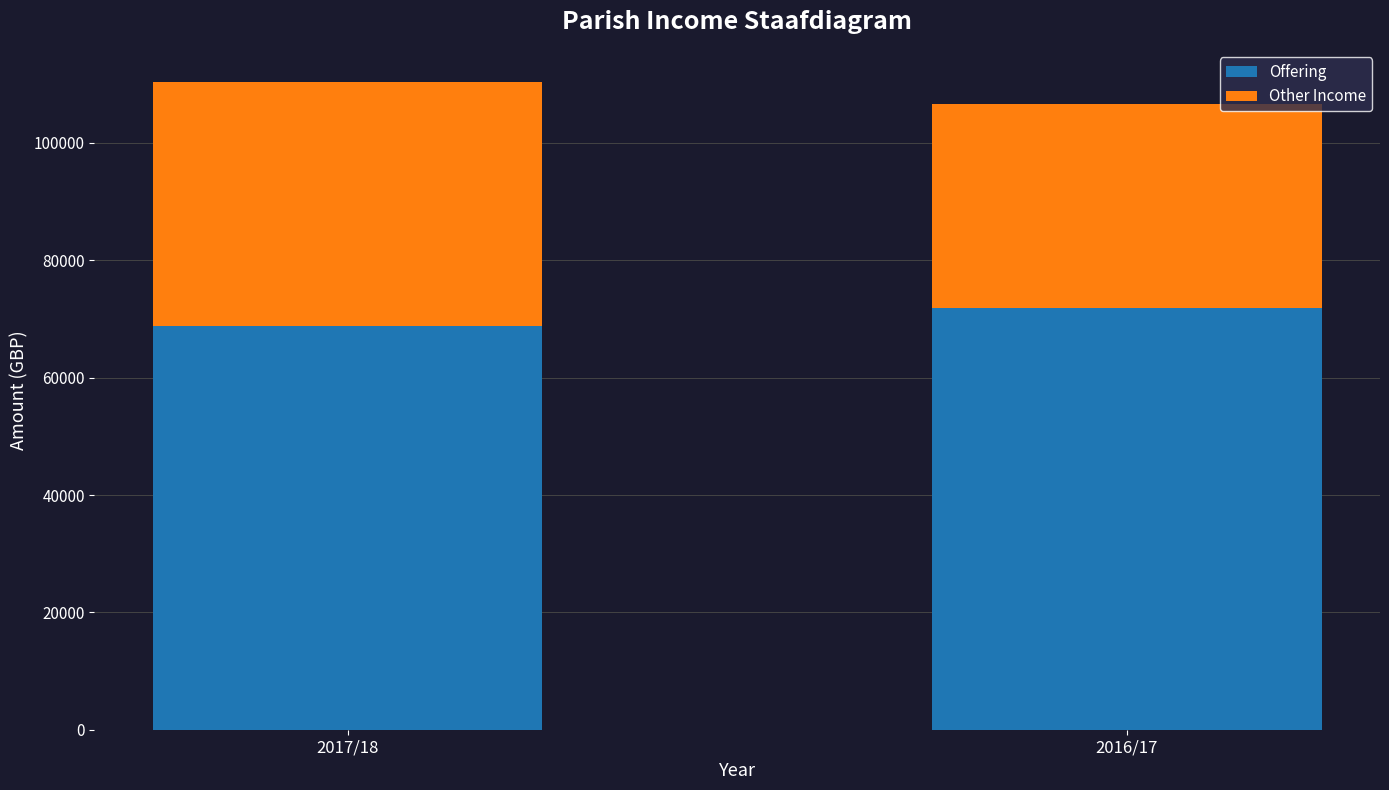

What is the total value across all series at 2017/18?

110361.0